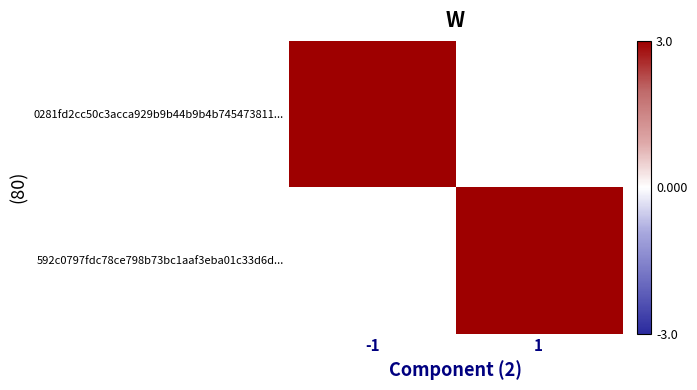

The value of 592c0797fdc78ce798b73bc1aaf3eba01c33d6d... at 1 is 7.7. True or false?

False